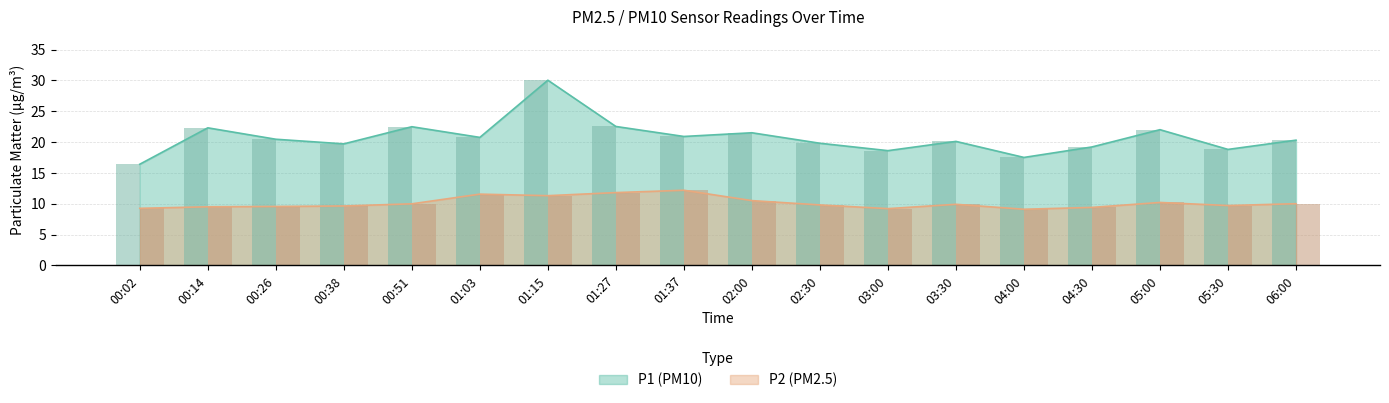

What is the label of the 16th bar from the left?

05:00